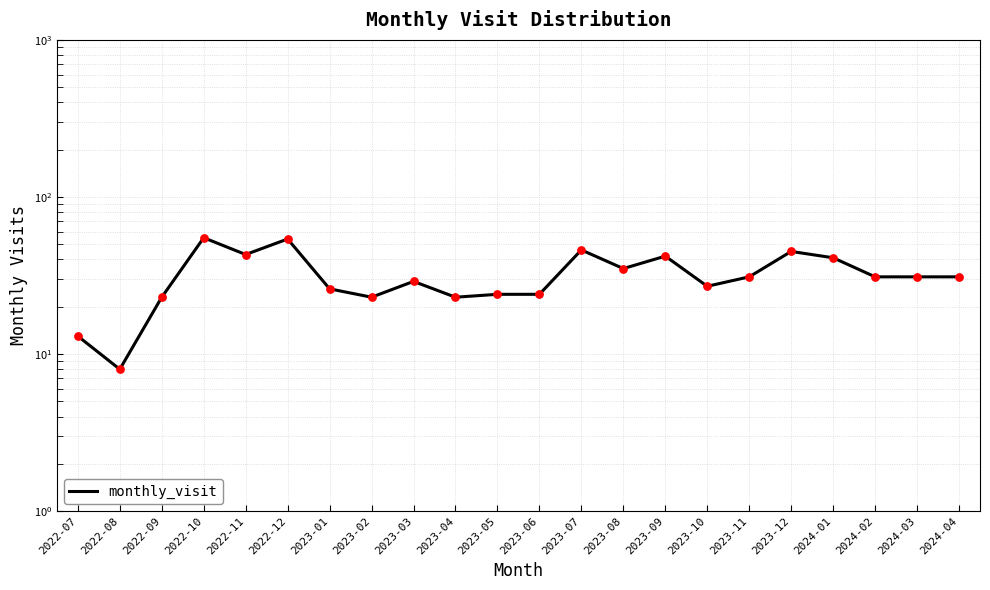

What is the change in value from 2022-10 to 2023-04?

-32